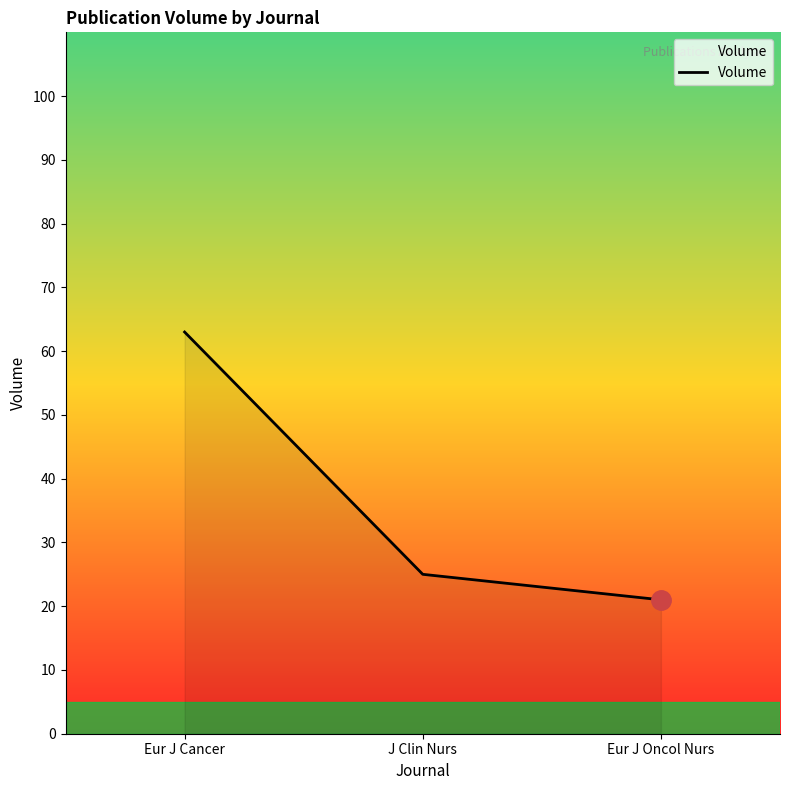

Rank the categories by value from highest to lowest.

Eur J Cancer, J Clin Nurs, Eur J Oncol Nurs